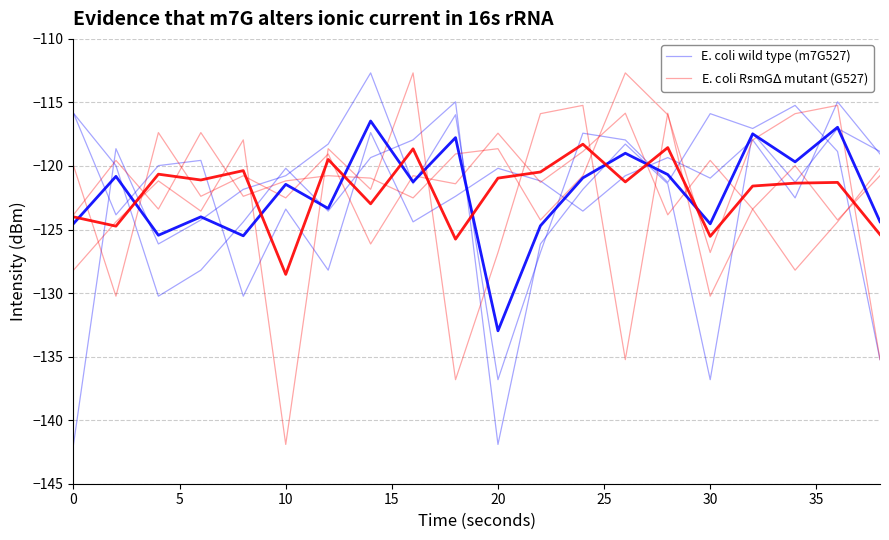

True or false: E. coli RsmG$\Delta$ mutant (G527) and E. coli wild type (m7G527) intersect in this chart.

True